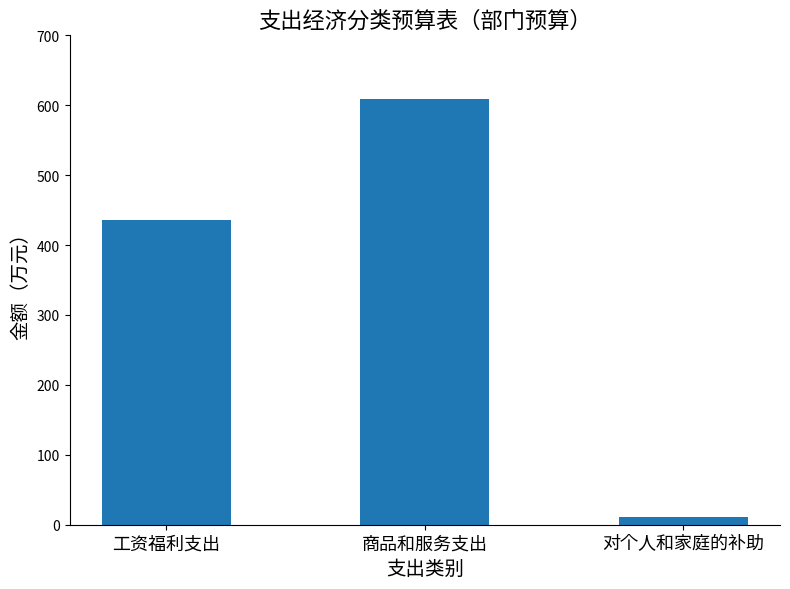

Does the chart contain any negative values?

No